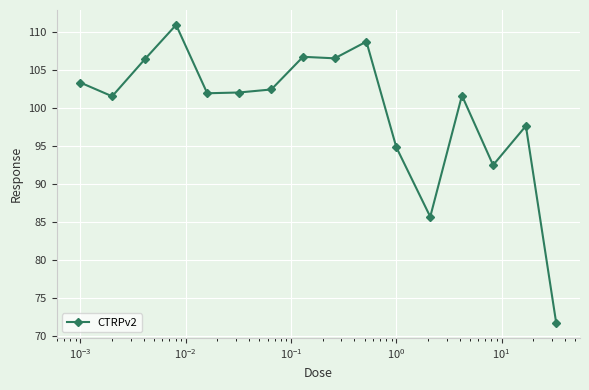

What is the sum of all values?

1594.0